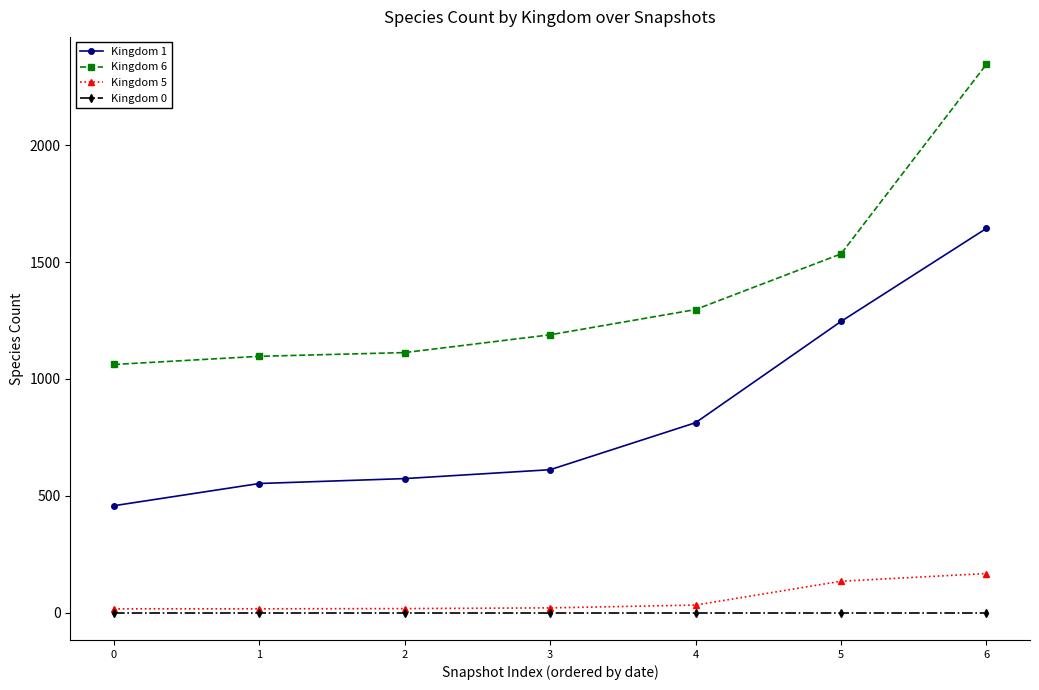

What is the spread (max minus min) of values at 1?

1096